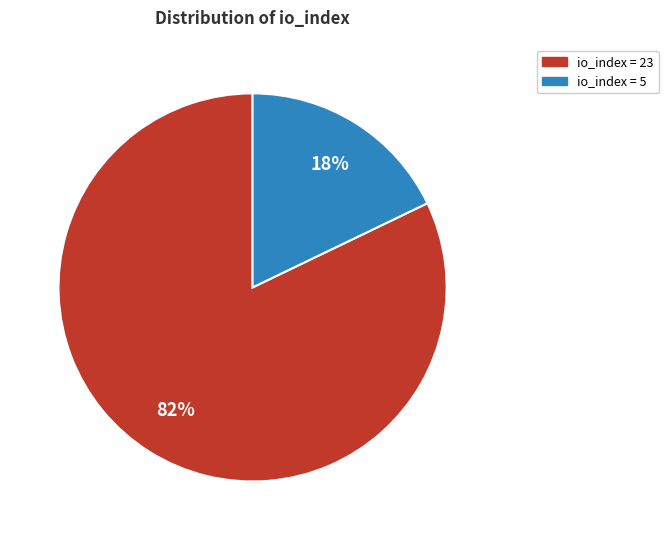

Does any single category account for the majority?

Yes